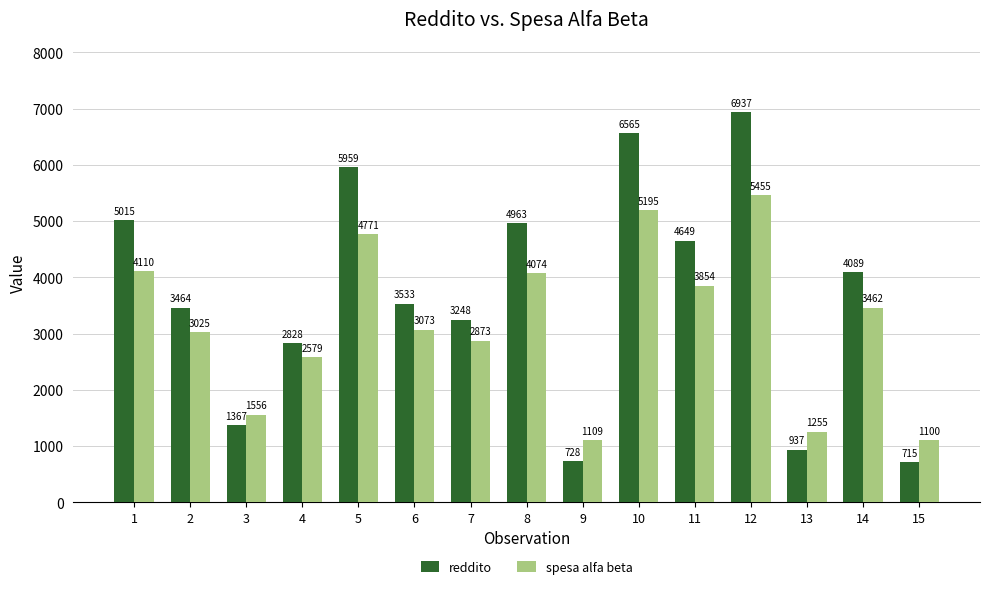

What is the sum of all reddito values?

54997.0